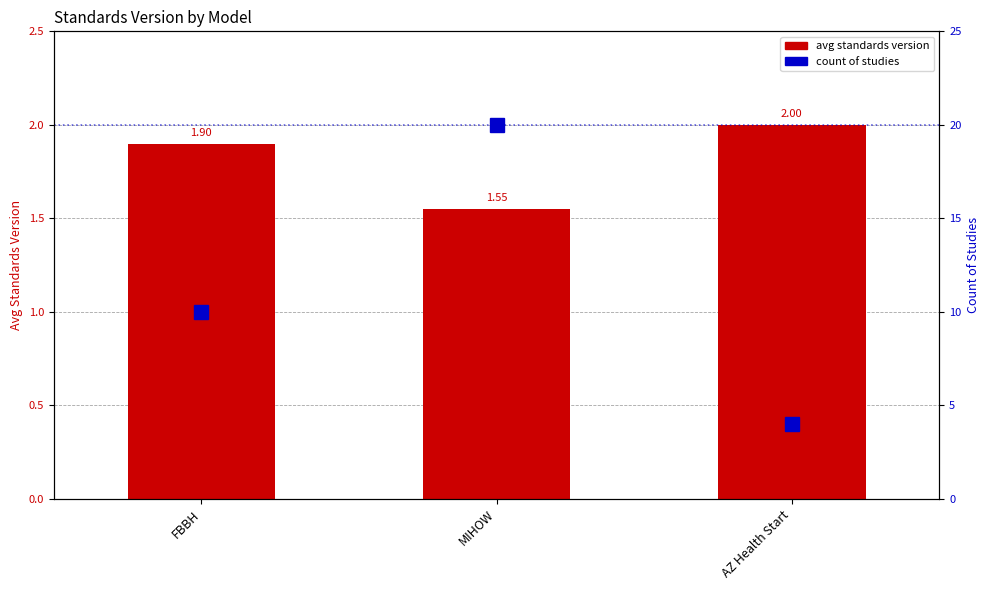

At which category does the chart reach its peak across all series?

MIHOW